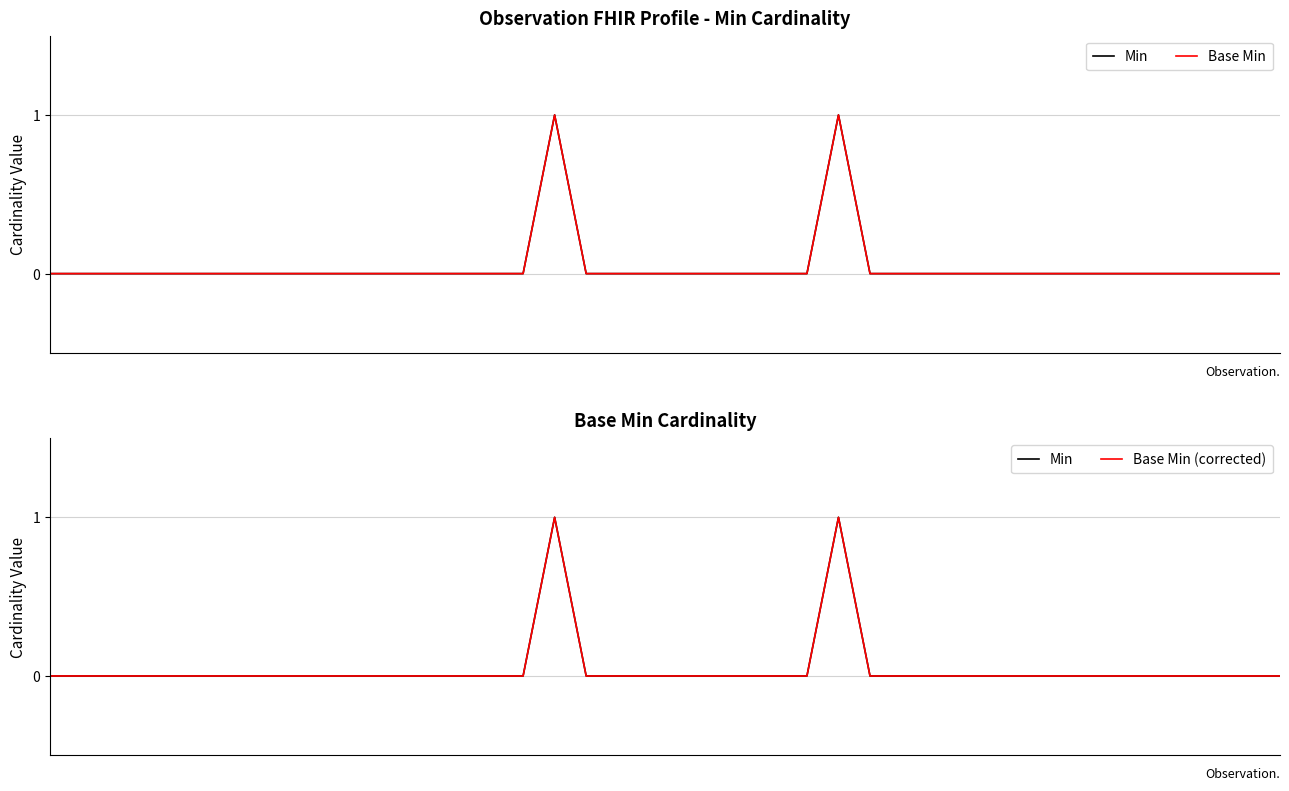

Count the number of categories in the chart.

40